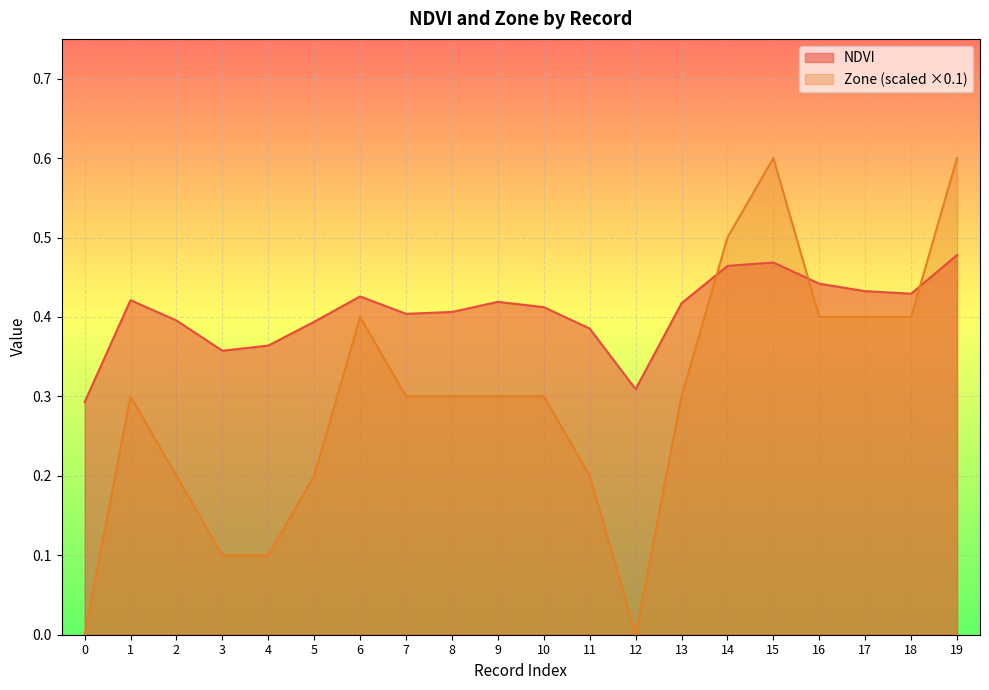

List the series in order of their peak value, lowest first.

NDVI, Zone (scaled ×0.1)